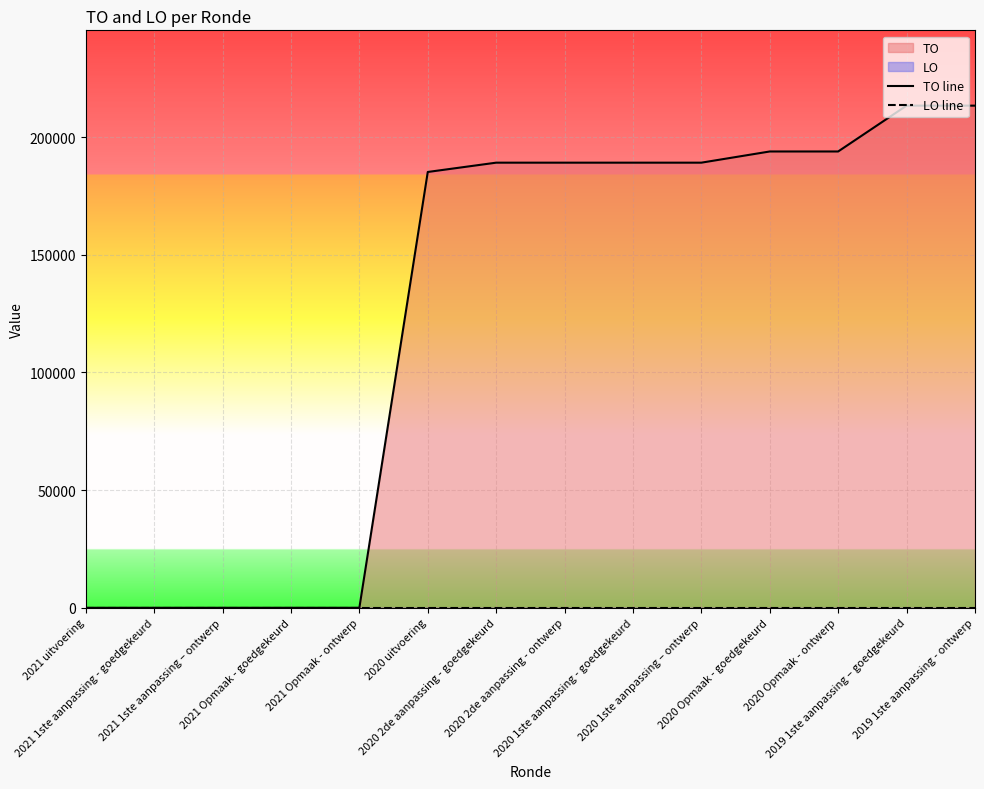

At which category is the sum across all series the highest?

2019 1ste aanpassing – goedgekeurd